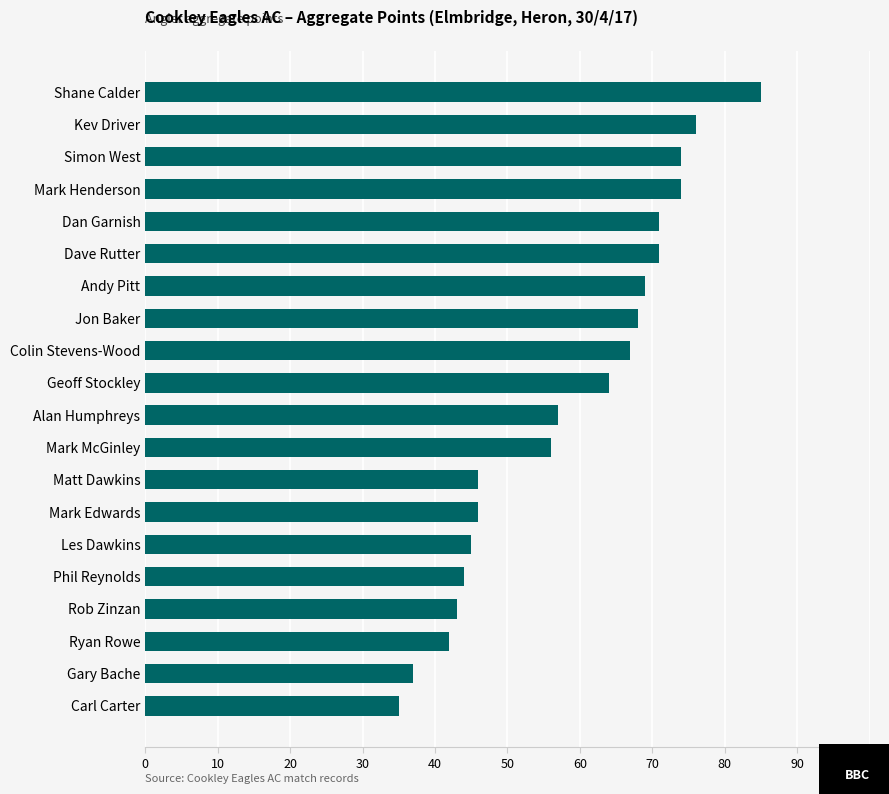

What is the label of the 15th bar from the bottom?

Dave Rutter